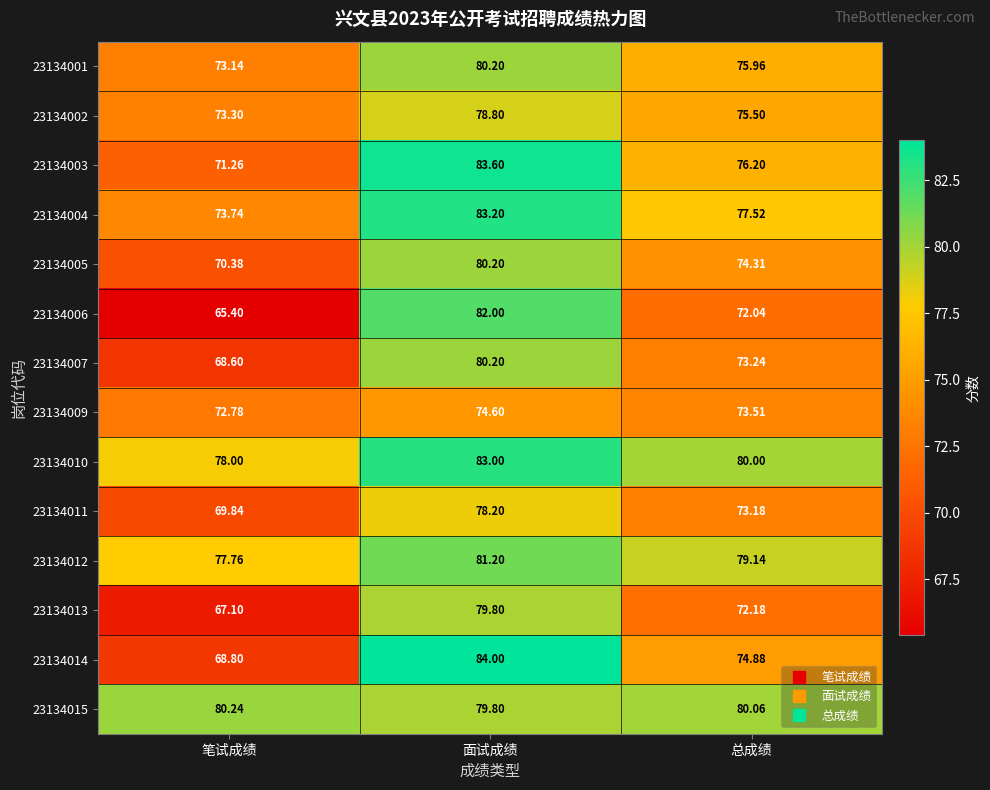

At which label is 23134011 closest to 74?

总成绩